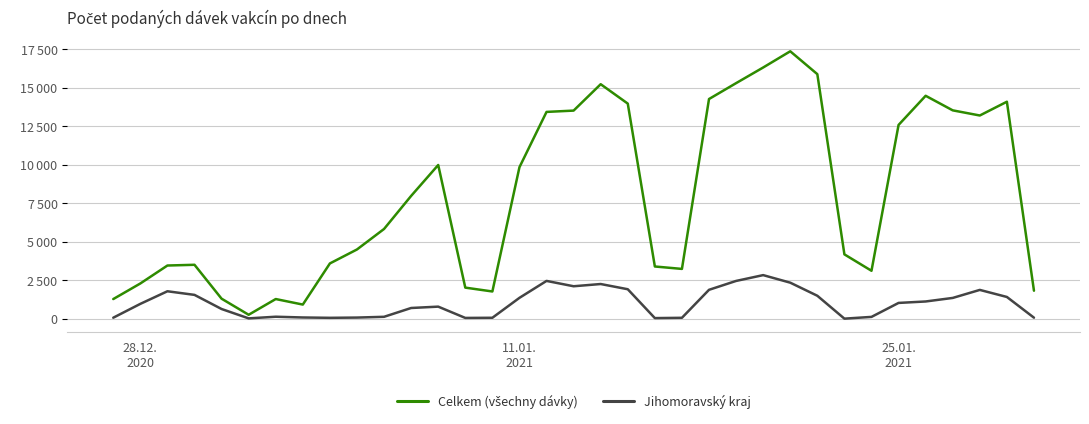

Does the chart have visible grid lines?

Yes